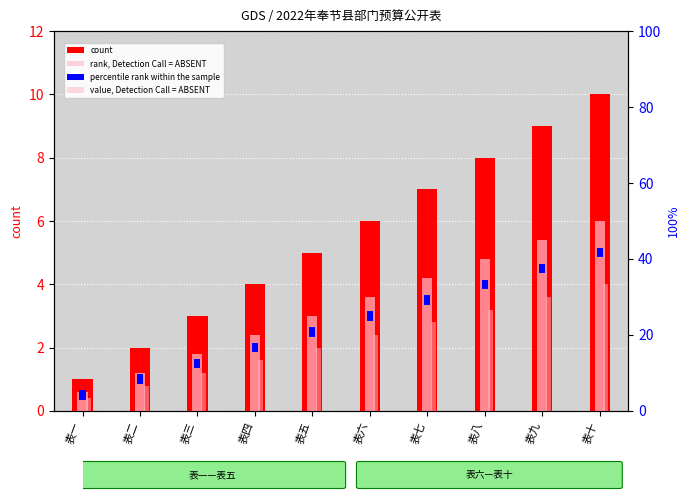

What is the label of the 4th bar from the right?

表七